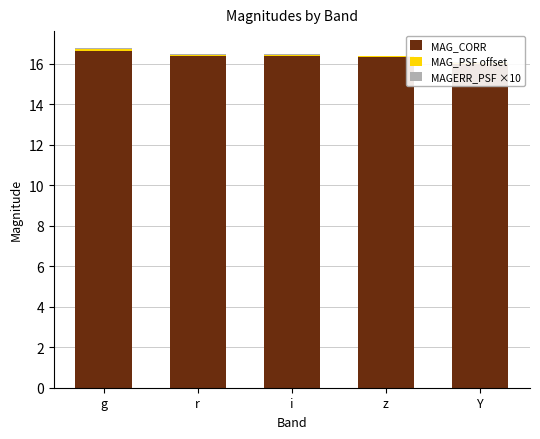

What are all the series names shown in the legend?

MAG_CORR, MAG_PSF offset, MAGERR_PSF ×10